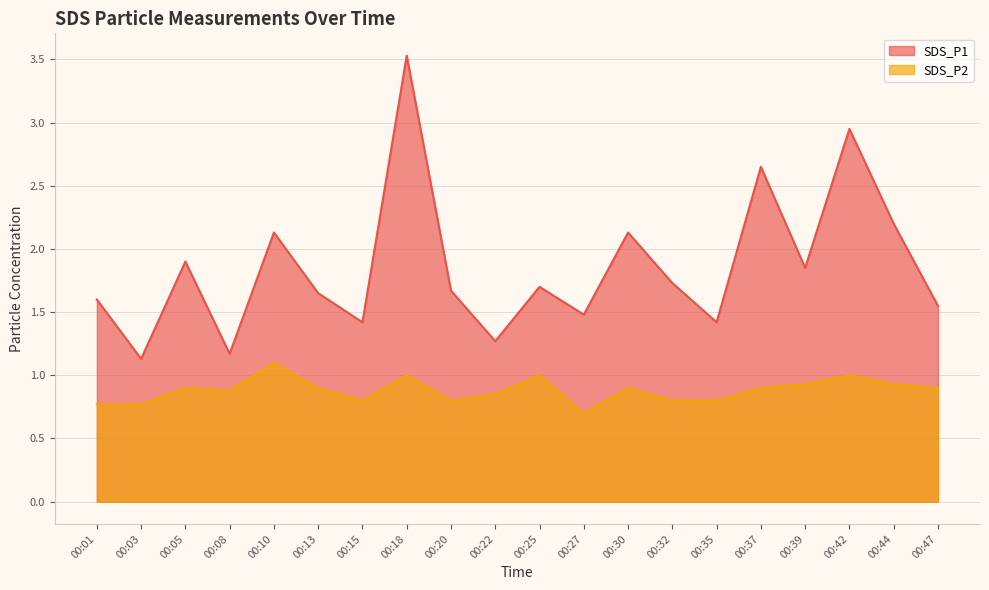

Which has a higher value, 00:32 or 00:20?

00:32